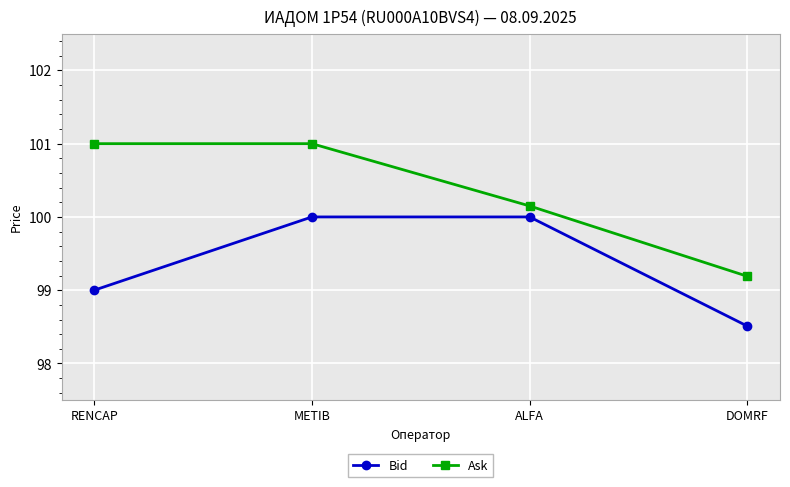

What is the maximum value shown in the chart?

101.0